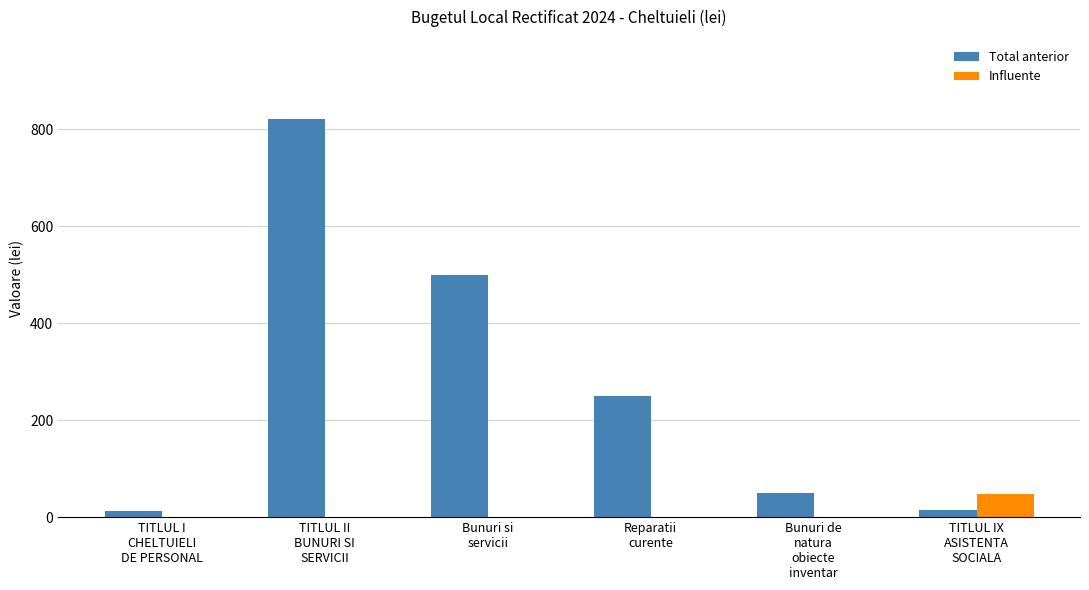

The value of Total anterior at Bunuri de
natura
obiecte
inventar is 50.0. True or false?

True